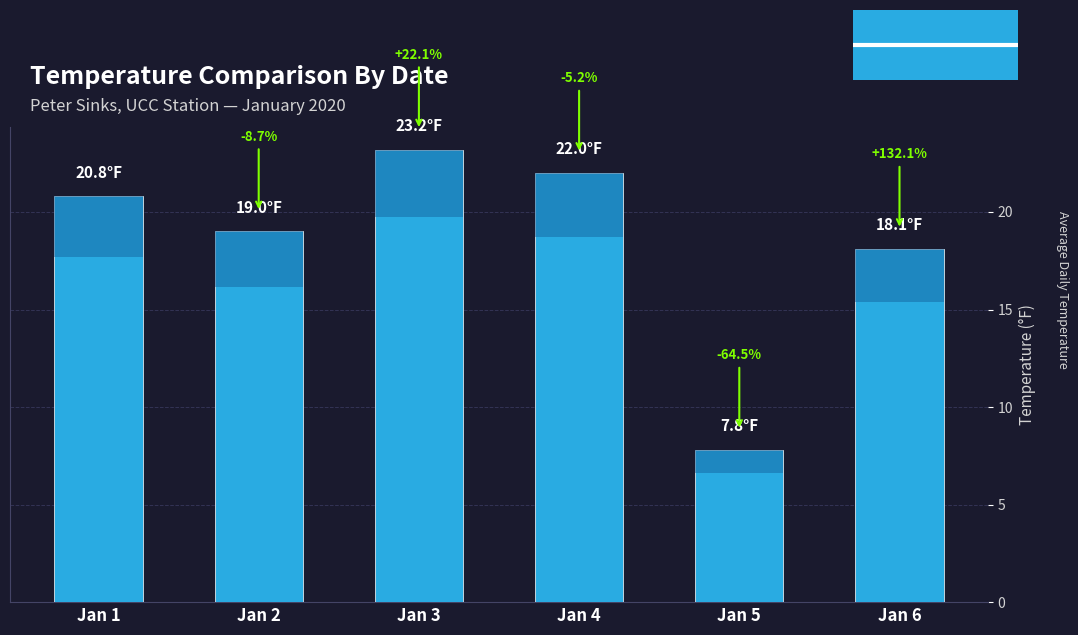

The value at Jan 4 is 39.4. True or false?

False